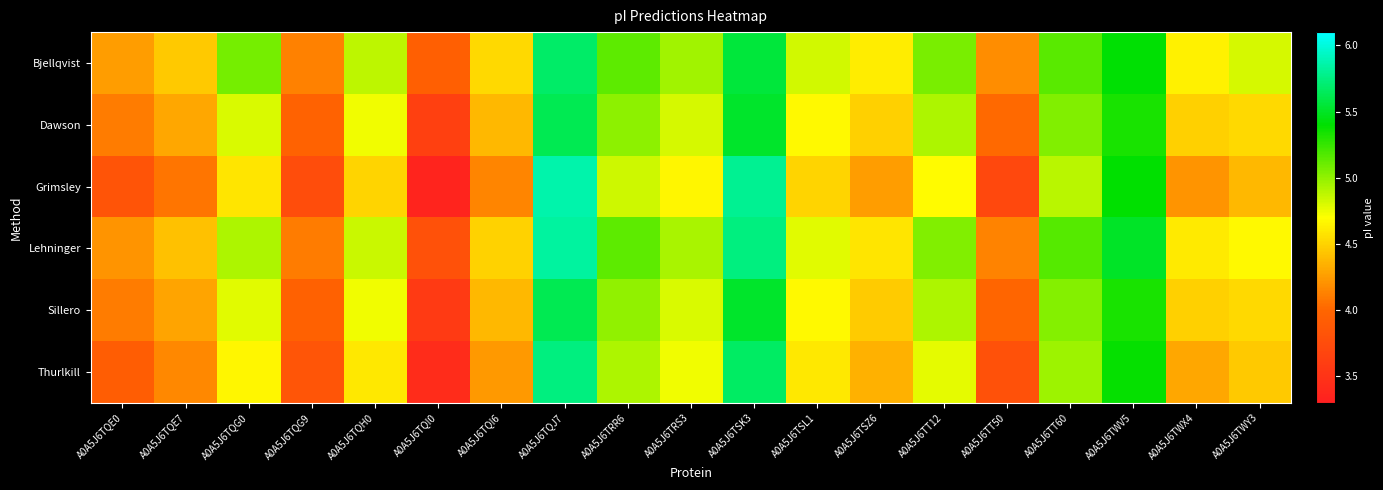

What is the spread (max minus min) of values at A0A5J6TT50?

0.5